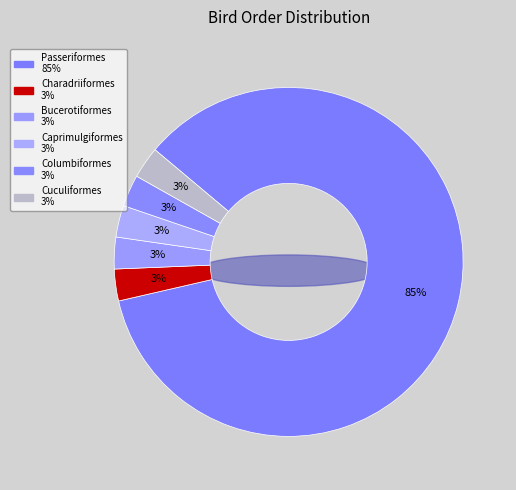

What is the largest slice in the pie chart?

Passeriformes